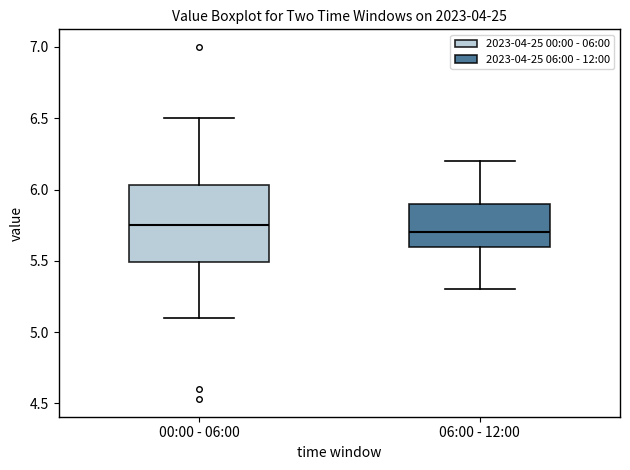

Reading left to right, transcribe this box plot: for each box, give where its median line is, the range the box spans, and where its two whiskers end, as read against the y-axis. The values are not printed on the chart, so give them approximately, as read against the axis.

00:00 - 06:00: median 5.75, box 5.50 to 6.05, whiskers 5.10 to 6.50
06:00 - 12:00: median 5.70, box 5.60 to 5.90, whiskers 5.30 to 6.20